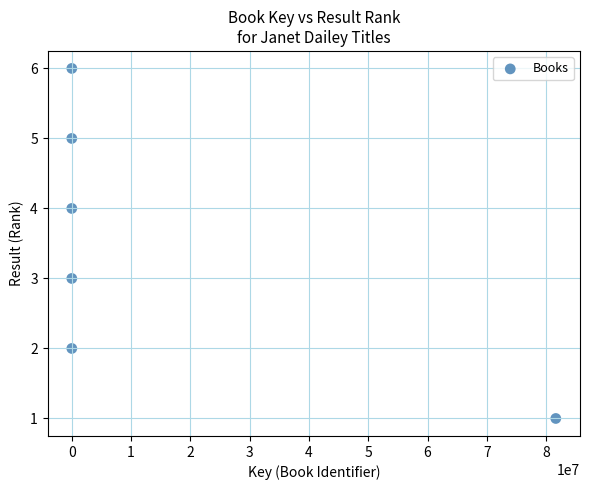

What is the average Y value?

4